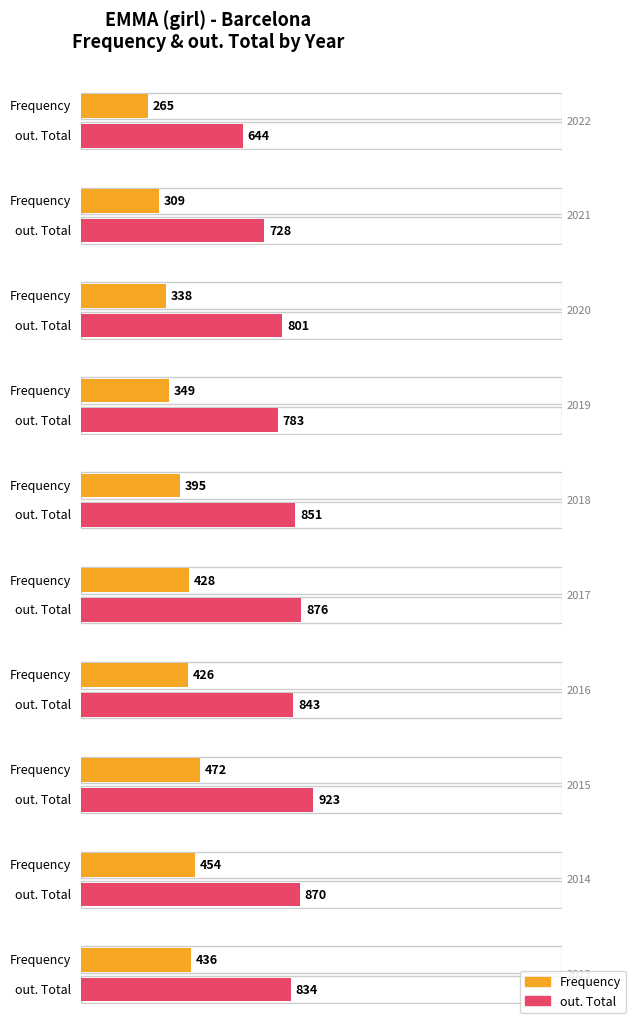

Does the chart contain any negative values?

No